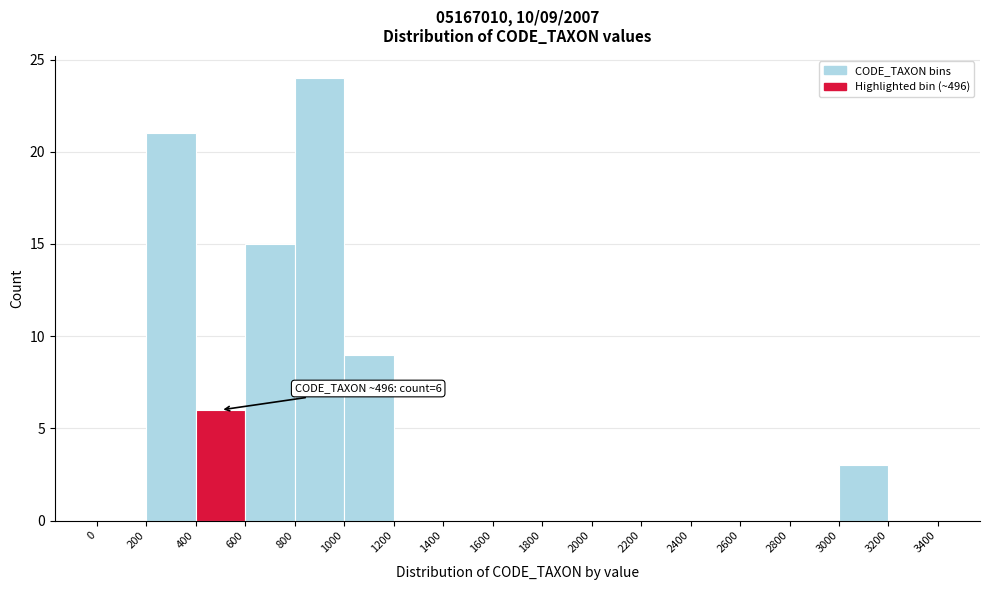

Over which range of the x-axis is the bar tallest?

800 to 1000